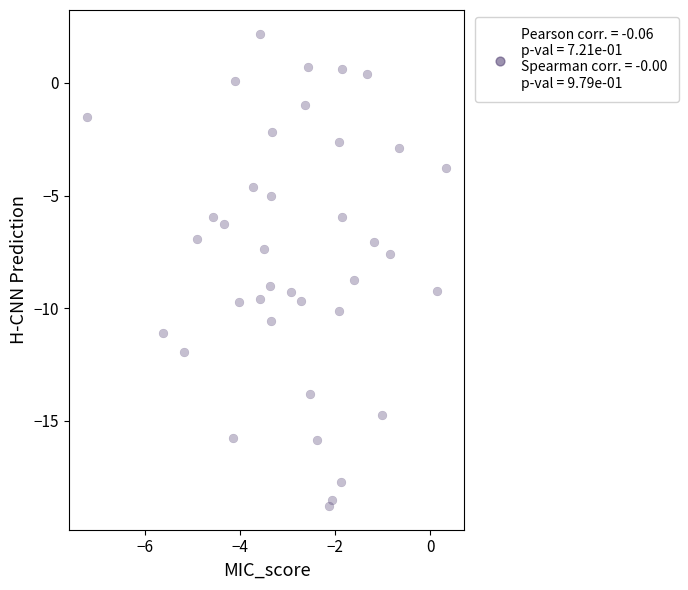

What is the range of X values (max minus min)?

7.6